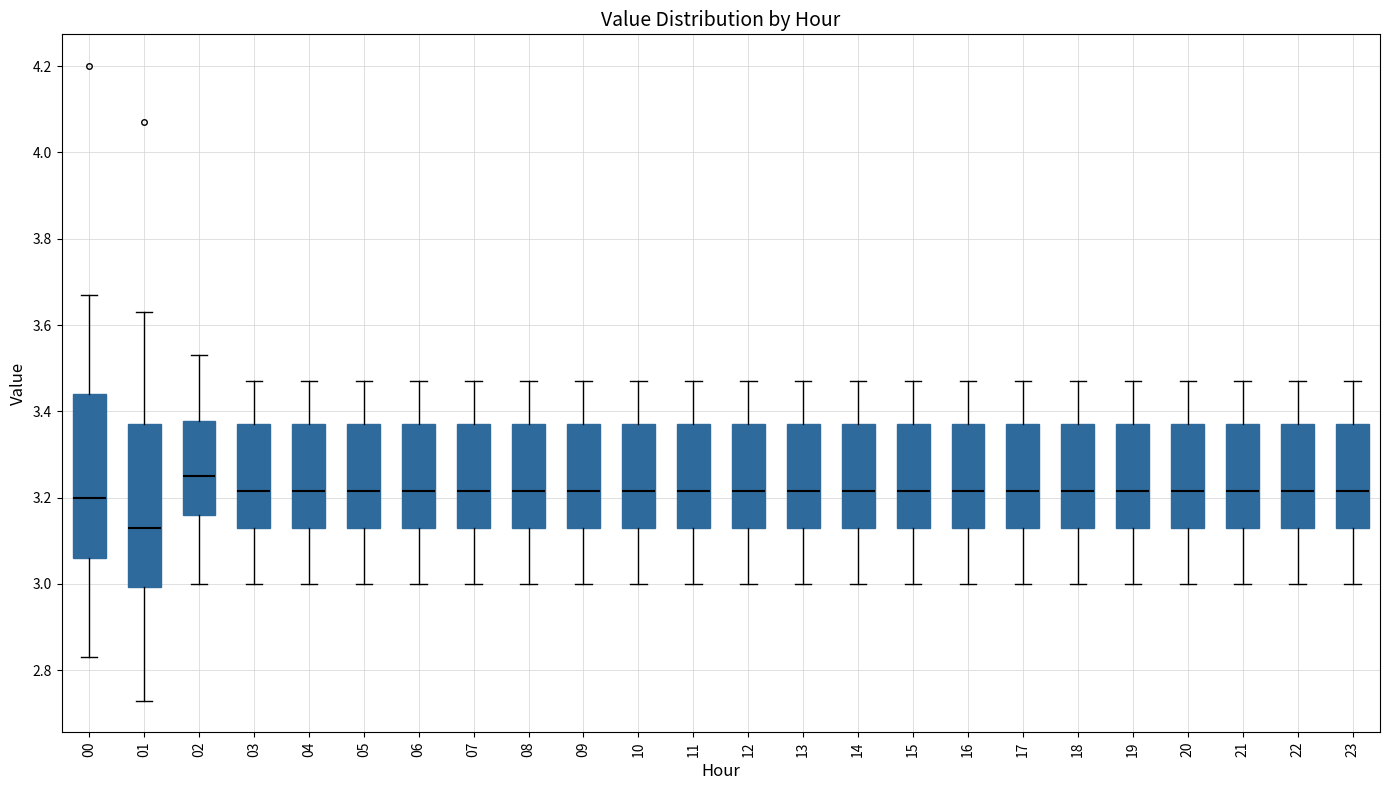

Reading left to right, read every box against the y-axis: the position of its median line, the range the box covers, and the ends of its whiskers. The values are not printed on the chart, so give them approximately, as read against the axis.

00: median 3.20, box 3.06 to 3.44, whiskers 2.84 to 3.68
01: median 3.14, box 3.00 to 3.38, whiskers 2.74 to 3.64
02: median 3.26, box 3.16 to 3.38, whiskers 3.00 to 3.54
03: median 3.22, box 3.14 to 3.38, whiskers 3.00 to 3.48
04: median 3.22, box 3.14 to 3.38, whiskers 3.00 to 3.48
05: median 3.22, box 3.14 to 3.38, whiskers 3.00 to 3.48
06: median 3.22, box 3.14 to 3.38, whiskers 3.00 to 3.48
07: median 3.22, box 3.14 to 3.38, whiskers 3.00 to 3.48
08: median 3.22, box 3.14 to 3.38, whiskers 3.00 to 3.48
09: median 3.22, box 3.14 to 3.38, whiskers 3.00 to 3.48
10: median 3.22, box 3.14 to 3.38, whiskers 3.00 to 3.48
11: median 3.22, box 3.14 to 3.38, whiskers 3.00 to 3.48
12: median 3.22, box 3.14 to 3.38, whiskers 3.00 to 3.48
13: median 3.22, box 3.14 to 3.38, whiskers 3.00 to 3.48
14: median 3.22, box 3.14 to 3.38, whiskers 3.00 to 3.48
15: median 3.22, box 3.14 to 3.38, whiskers 3.00 to 3.48
16: median 3.22, box 3.14 to 3.38, whiskers 3.00 to 3.48
17: median 3.22, box 3.14 to 3.38, whiskers 3.00 to 3.48
18: median 3.22, box 3.14 to 3.38, whiskers 3.00 to 3.48
19: median 3.22, box 3.14 to 3.38, whiskers 3.00 to 3.48
20: median 3.22, box 3.14 to 3.38, whiskers 3.00 to 3.48
21: median 3.22, box 3.14 to 3.38, whiskers 3.00 to 3.48
22: median 3.22, box 3.14 to 3.38, whiskers 3.00 to 3.48
23: median 3.22, box 3.14 to 3.38, whiskers 3.00 to 3.48